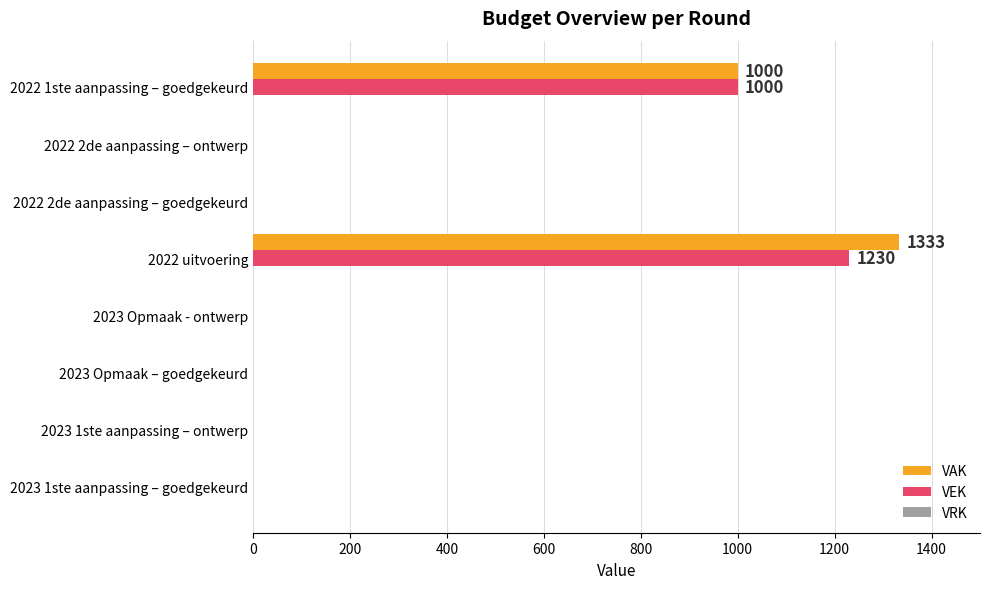

The value of VAK at 2022 1ste aanpassing – goedgekeurd is 1000. True or false?

True